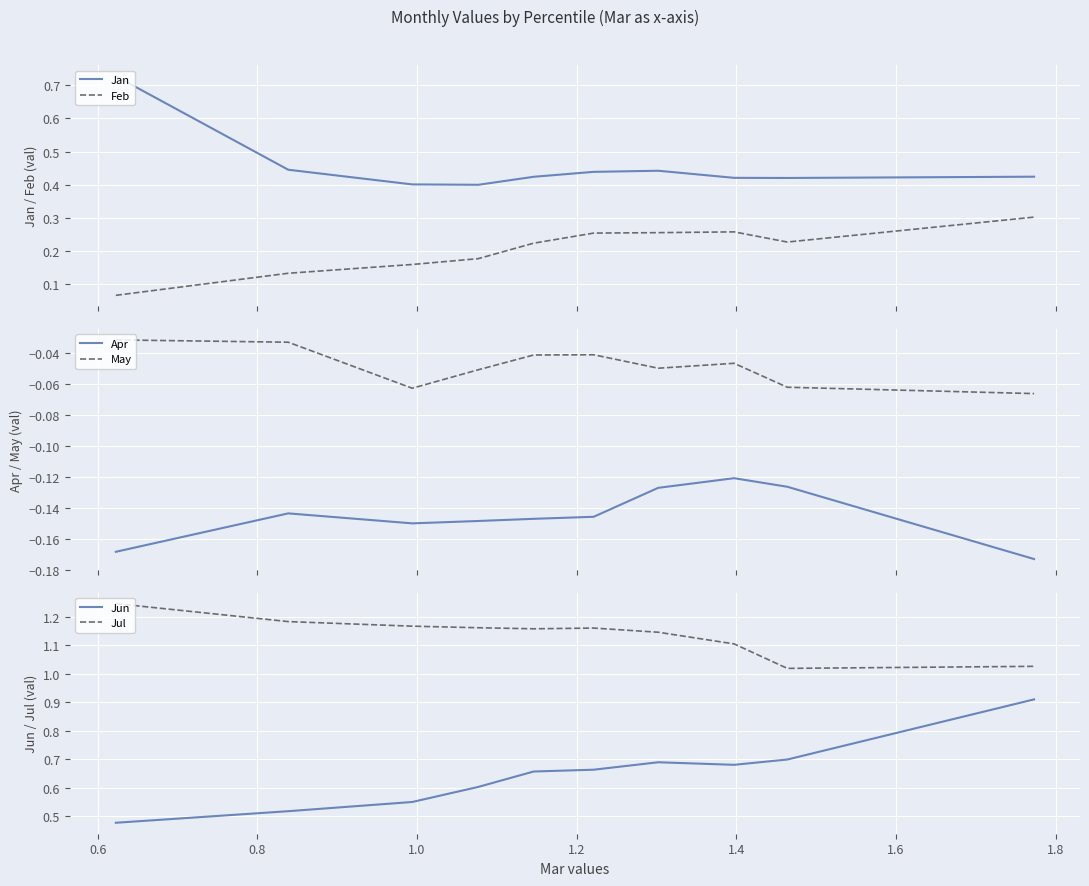

True or false: Jan and Feb intersect in this chart.

False